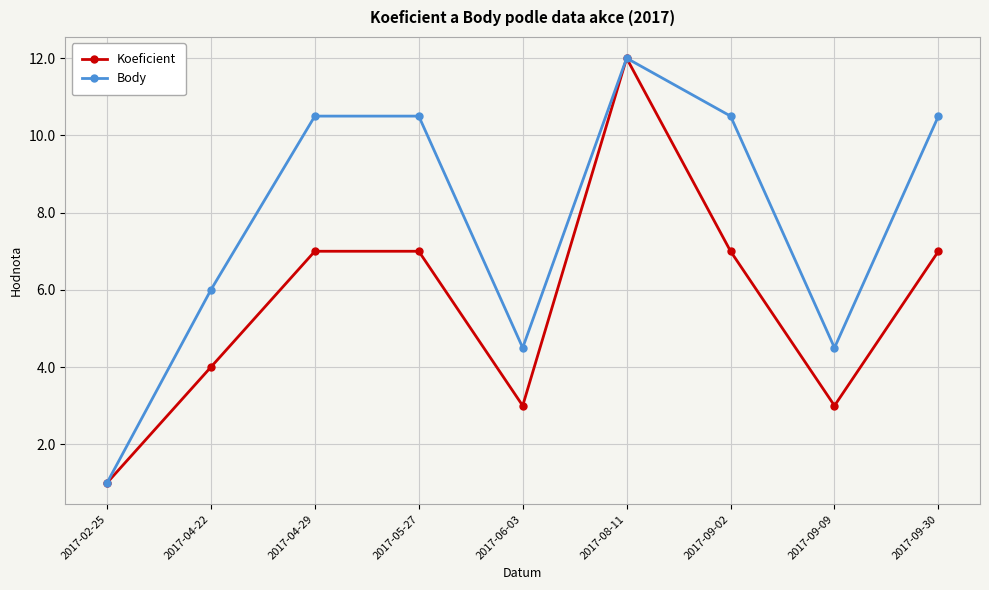

What position from the left is 2017-02-25?

1